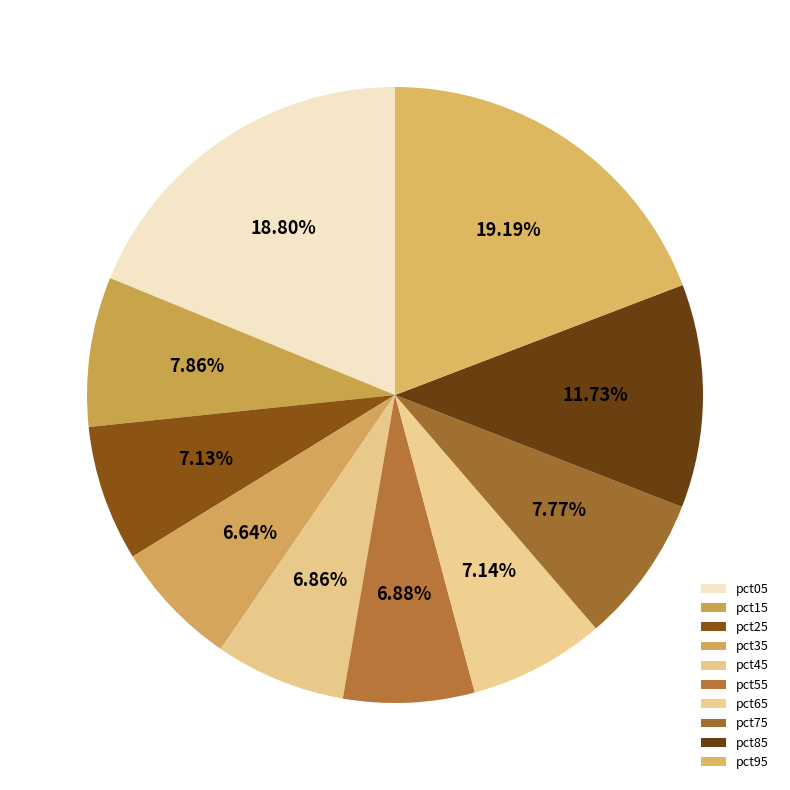

How many segments does this pie chart have?

10